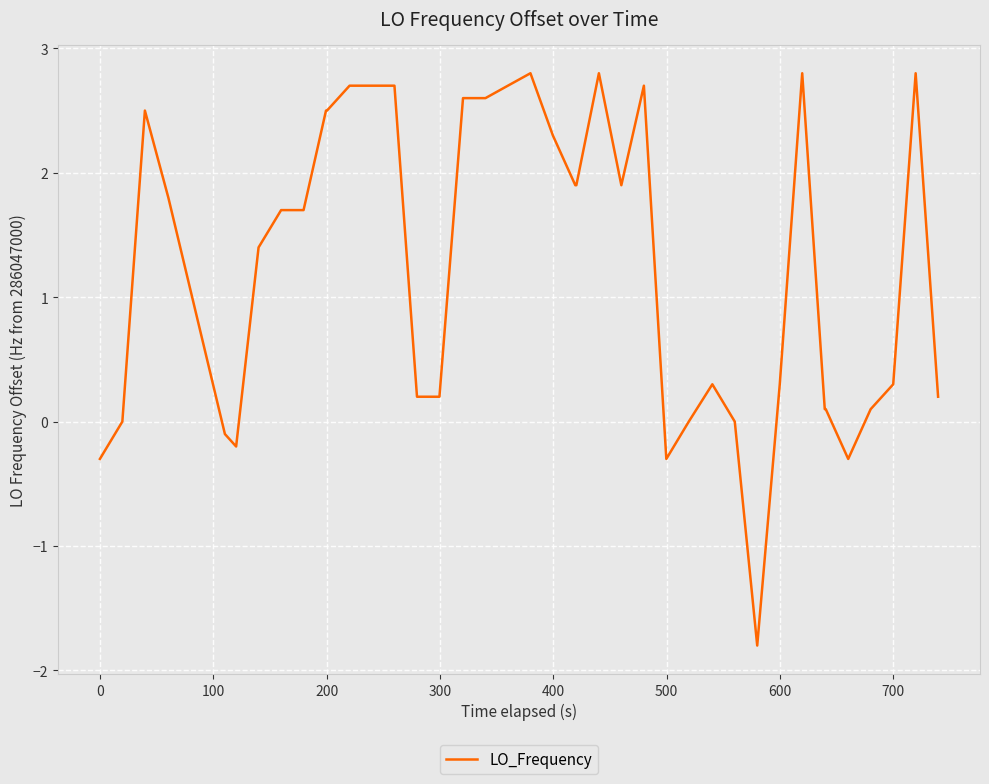

What is the maximum value shown in the chart?

2.8